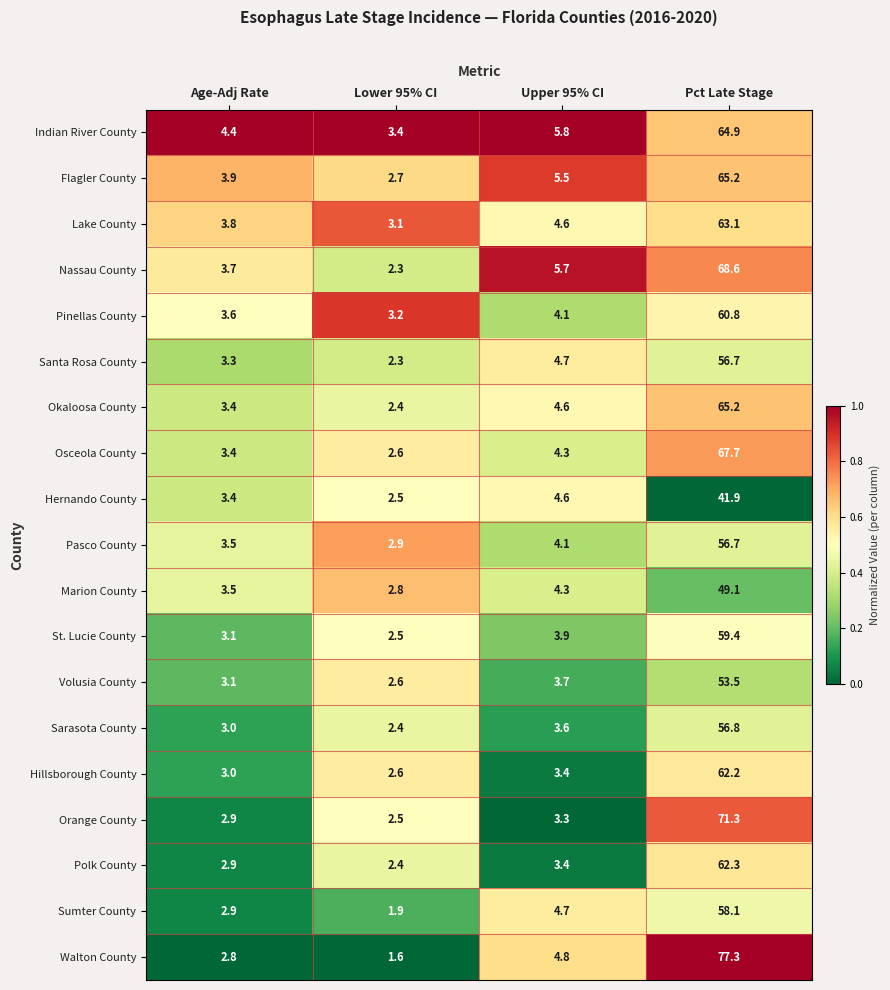

List the labels in order of Flagler County value, largest first.

Pct Late Stage, Upper 95% CI, Age-Adj Rate, Lower 95% CI